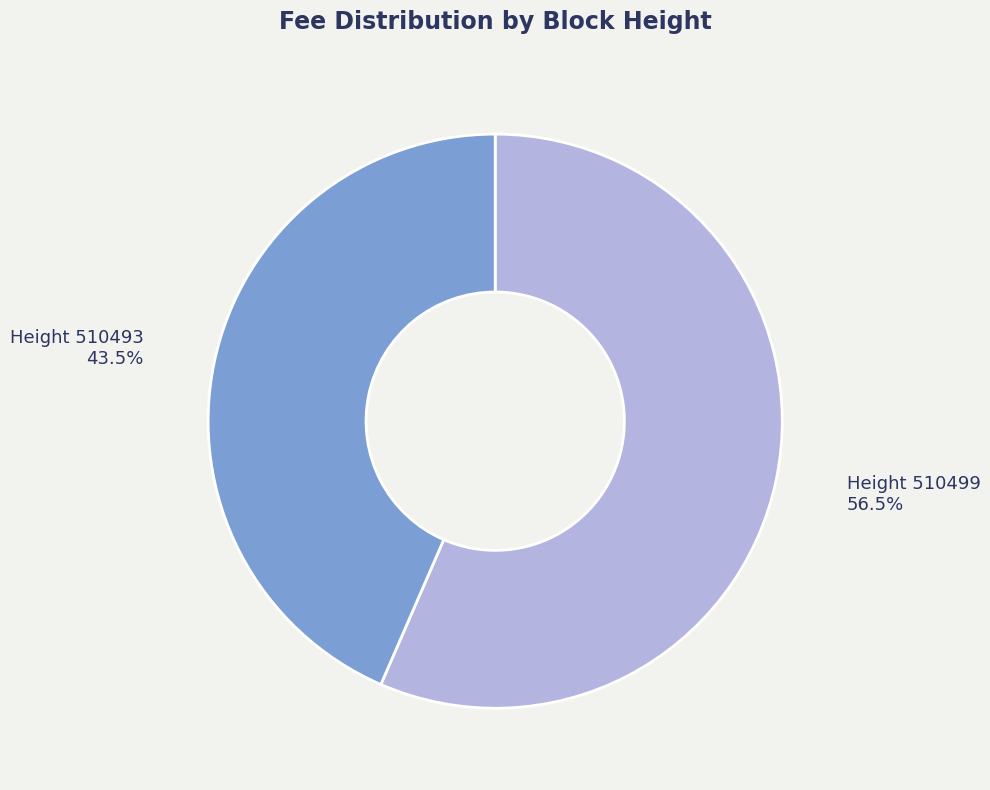

How many segments does this pie chart have?

2